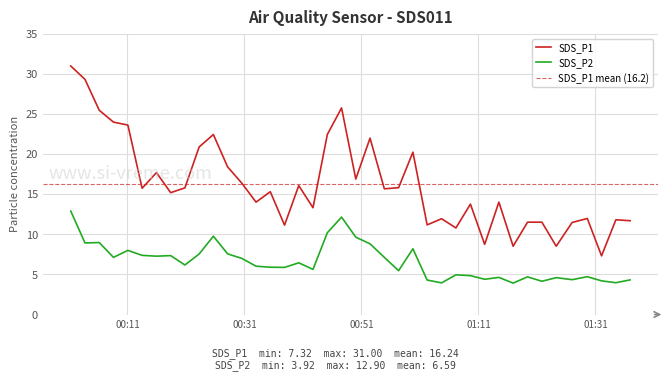

What is the total value across all series at 2021/09/09 00:11:04?

31.6